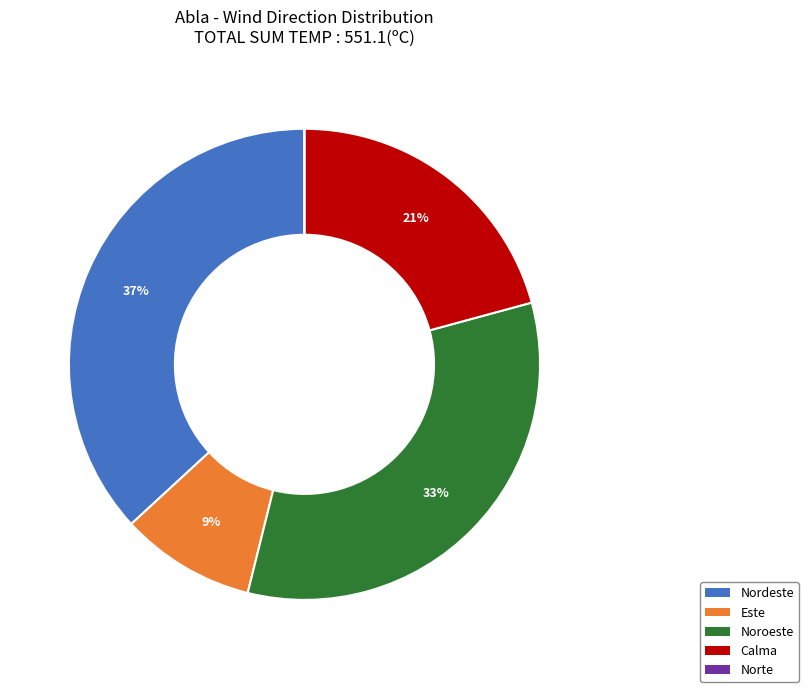

Which slice is the largest?

Nordeste